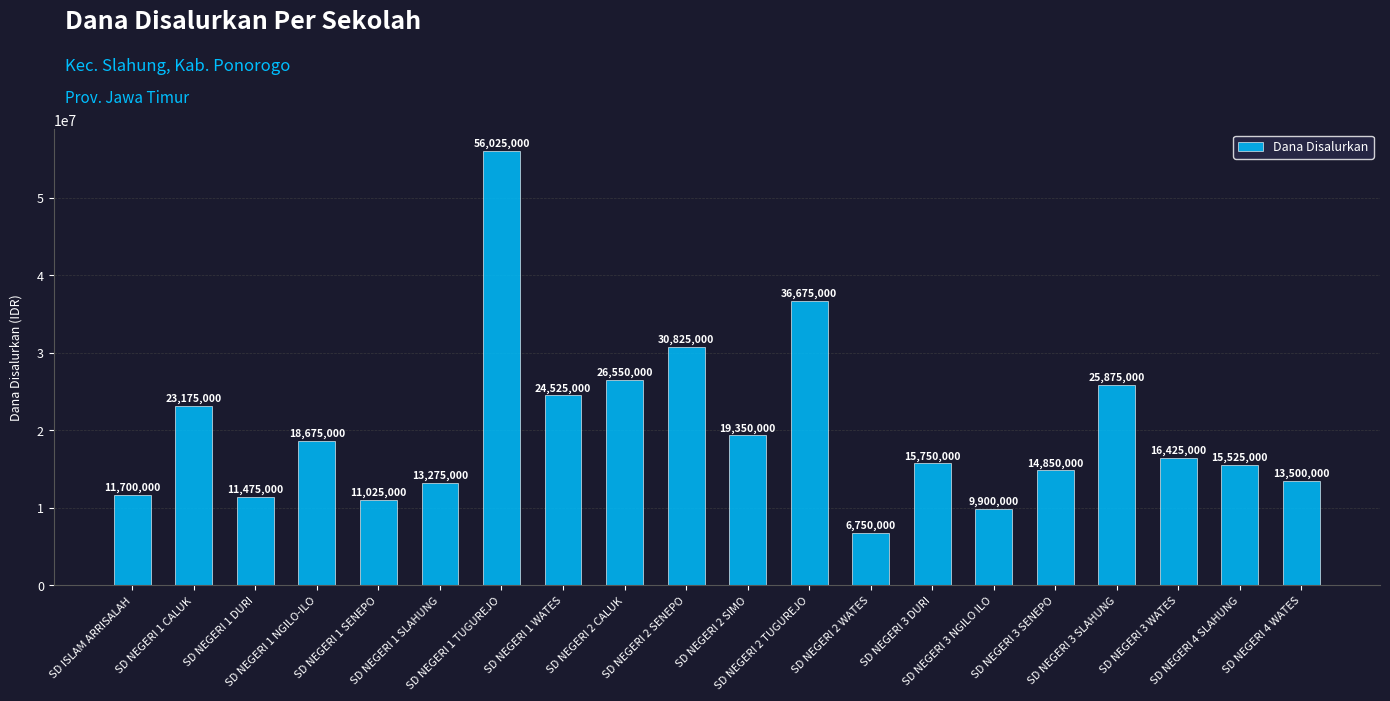

Is it true that the value at SD NEGERI 3 WATES is 21397427?

False